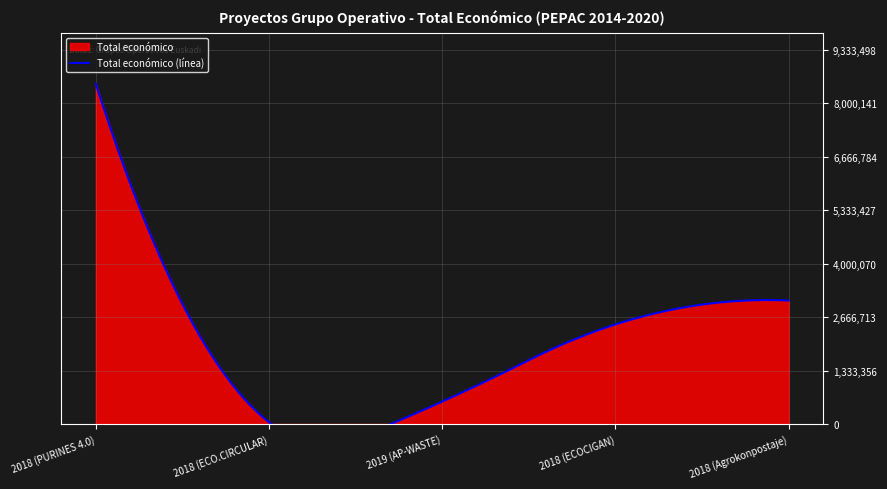

Which label corresponds to the smallest value in the chart?

2018 (ECO.CIRCULAR)